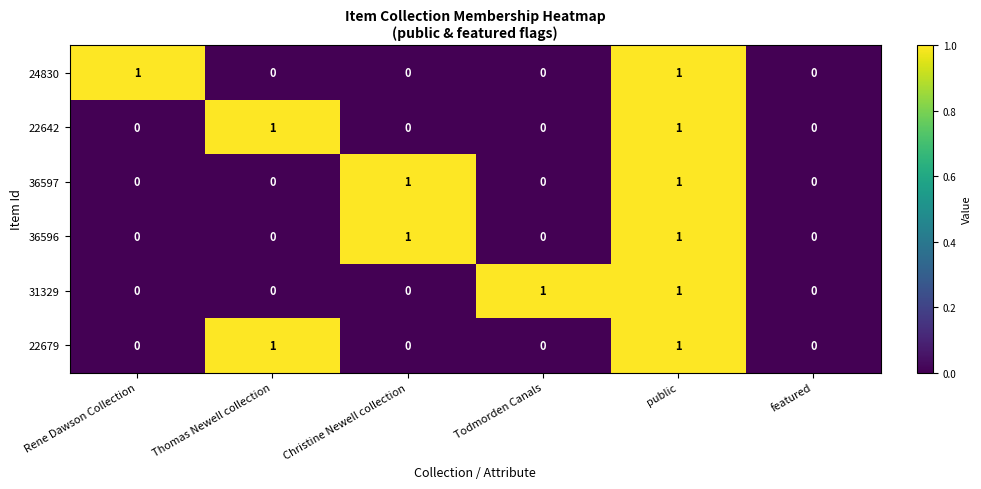

Is the value of 22642 at public greater than the value of 24830 at Todmorden Canals?

Yes